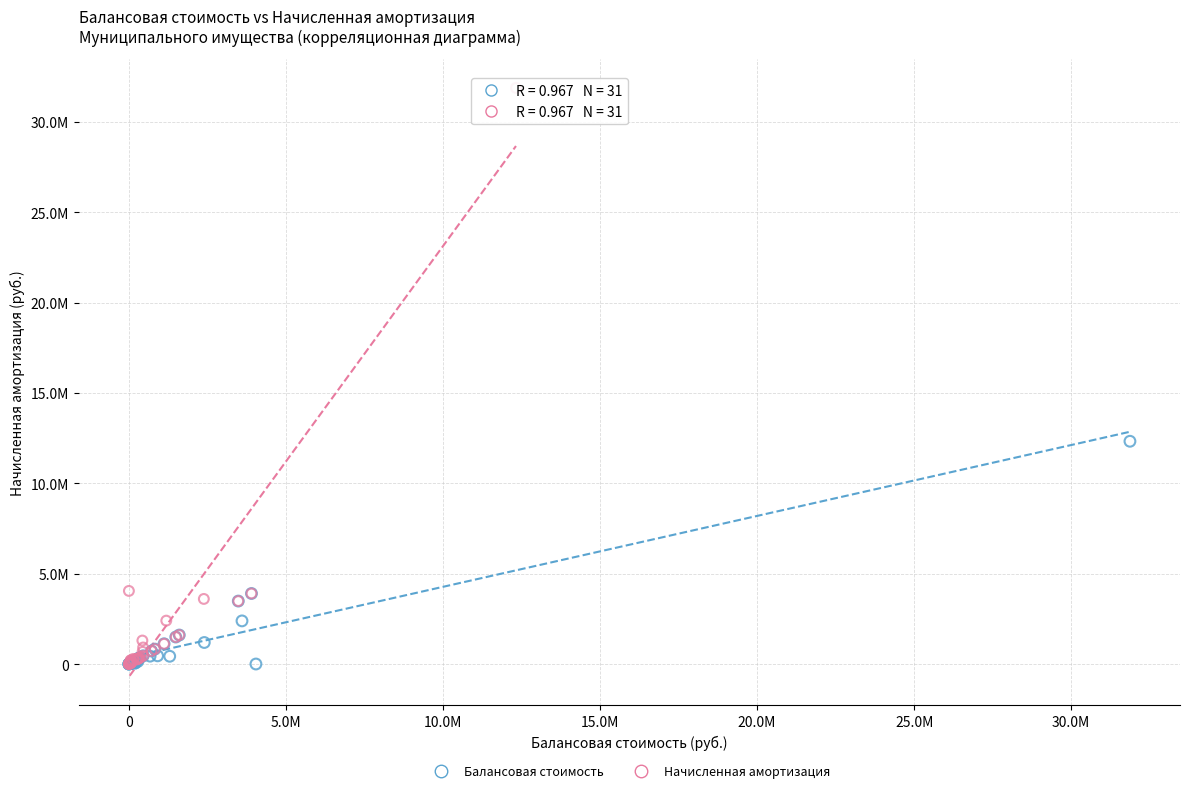

Which series has the largest Y range (max minus min)?

Начисленная амортизация